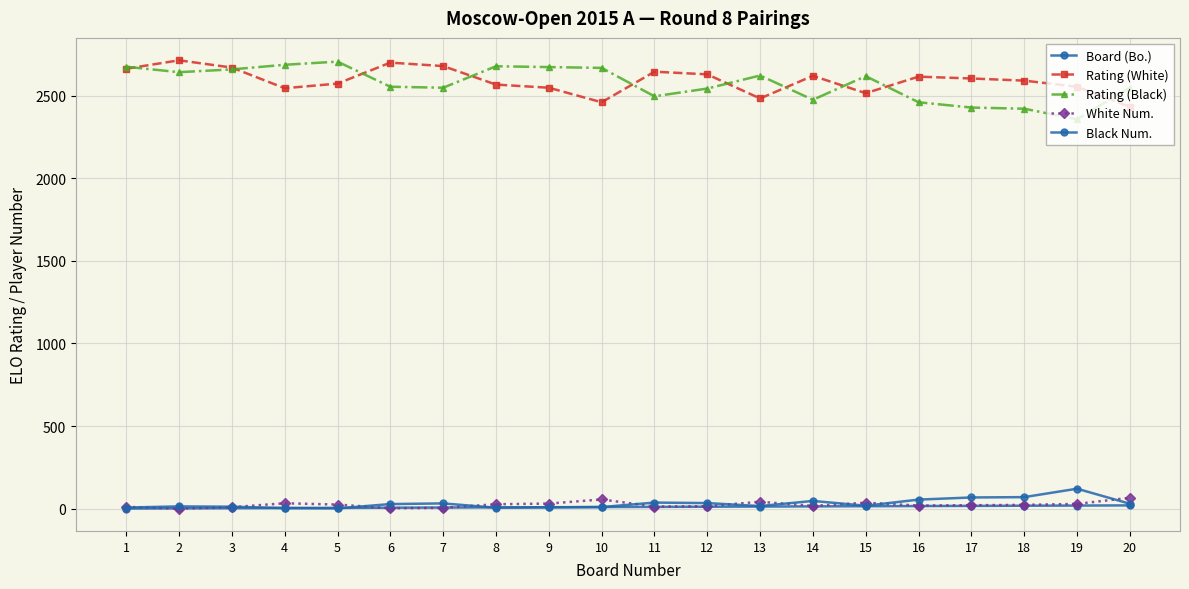

Is the value of Rating (Black) at 6 greater than the value of Board (Bo.) at 6?

Yes